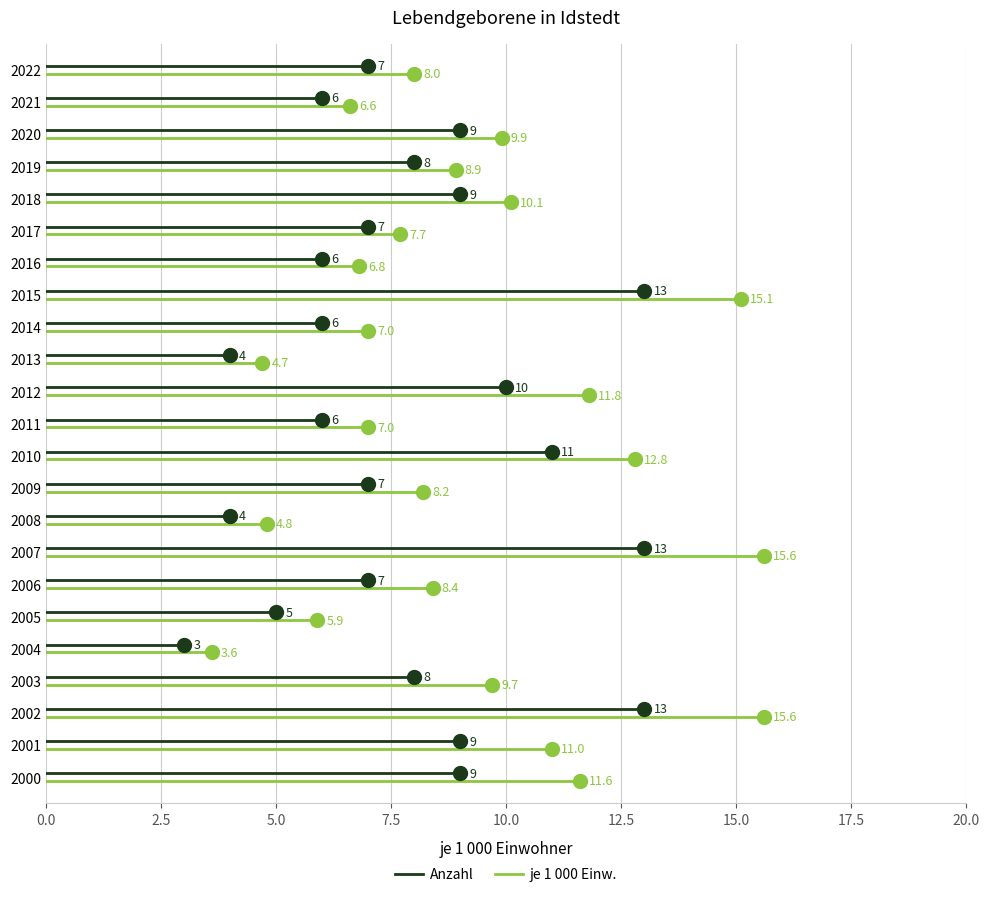

True or false: je 1 000 Einw. has a value of -0.2 at 0.0.

False